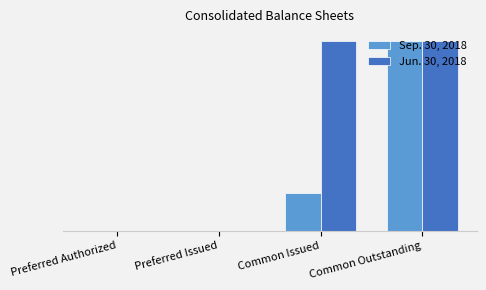

Does the chart contain stacked bars?

No